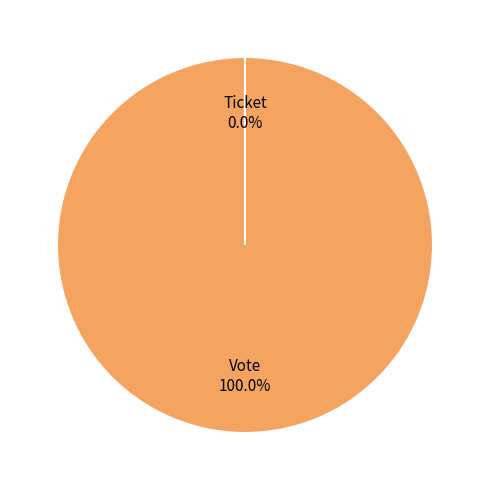

Is there any slice that represents more than half of the pie?

Yes